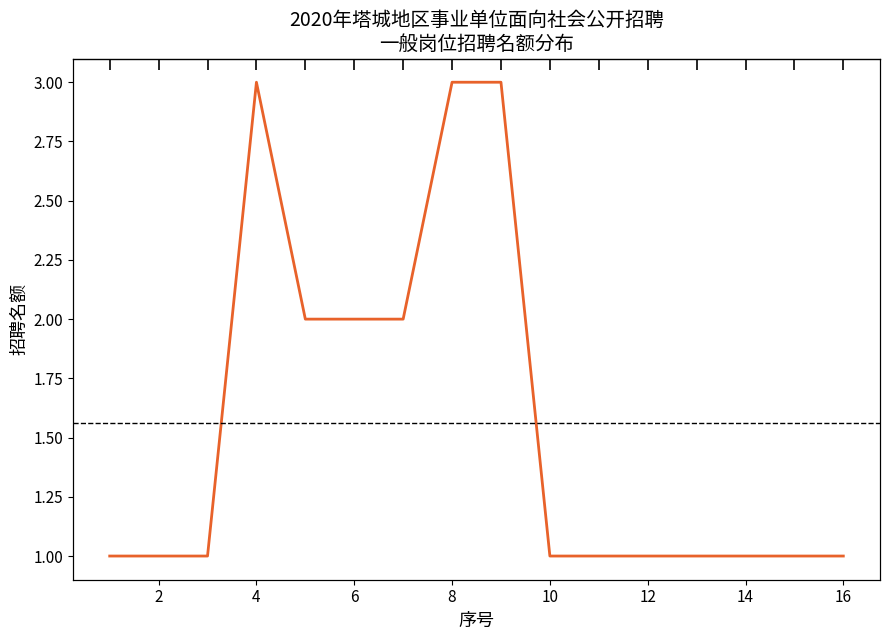

What is the minimum value shown in the chart?

1